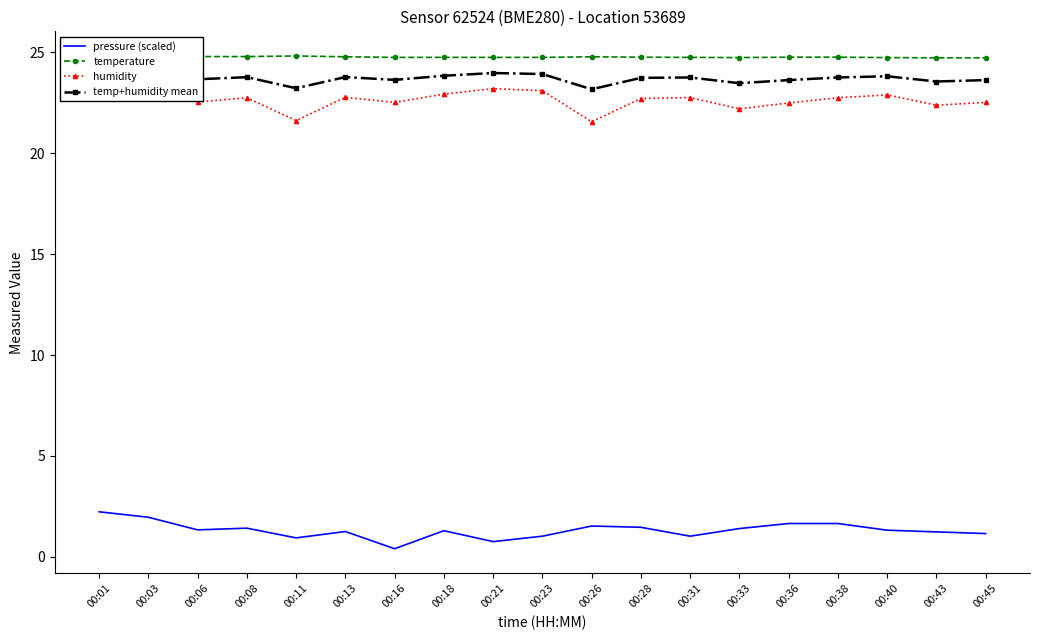

What is the difference between the humidity values at 00:18 and 00:16?

0.4